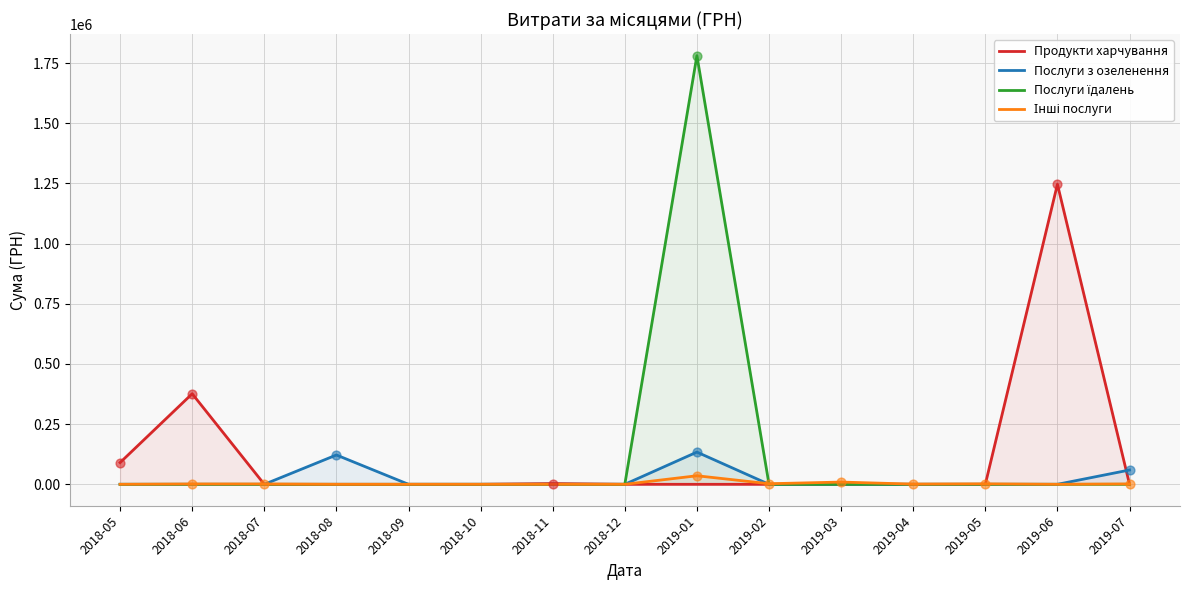

At which category is the sum across all series the highest?

2019-01